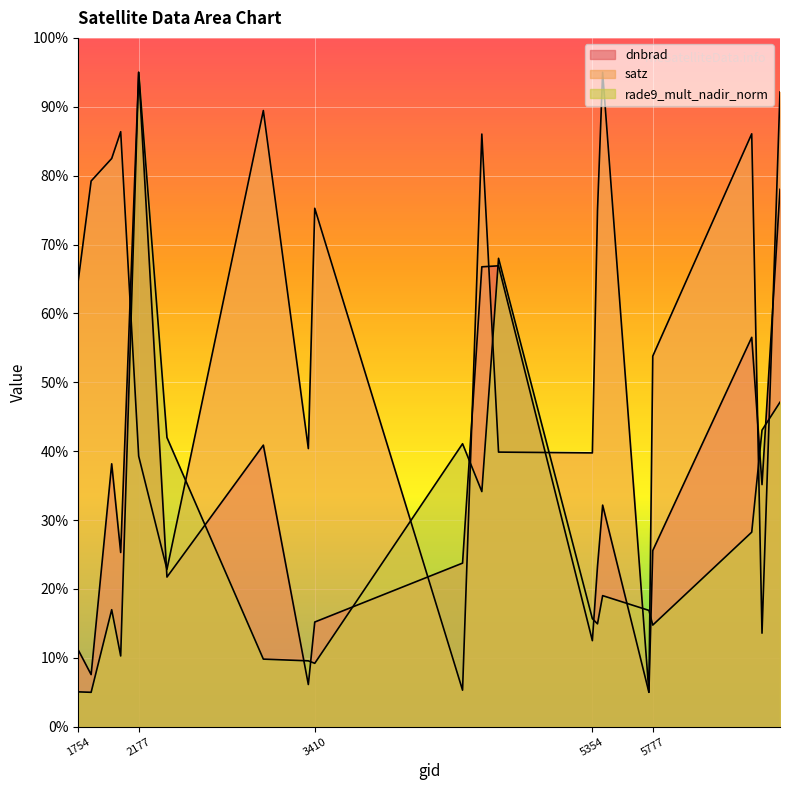

What is the approximate value of dnbrad at 3365?

6.1